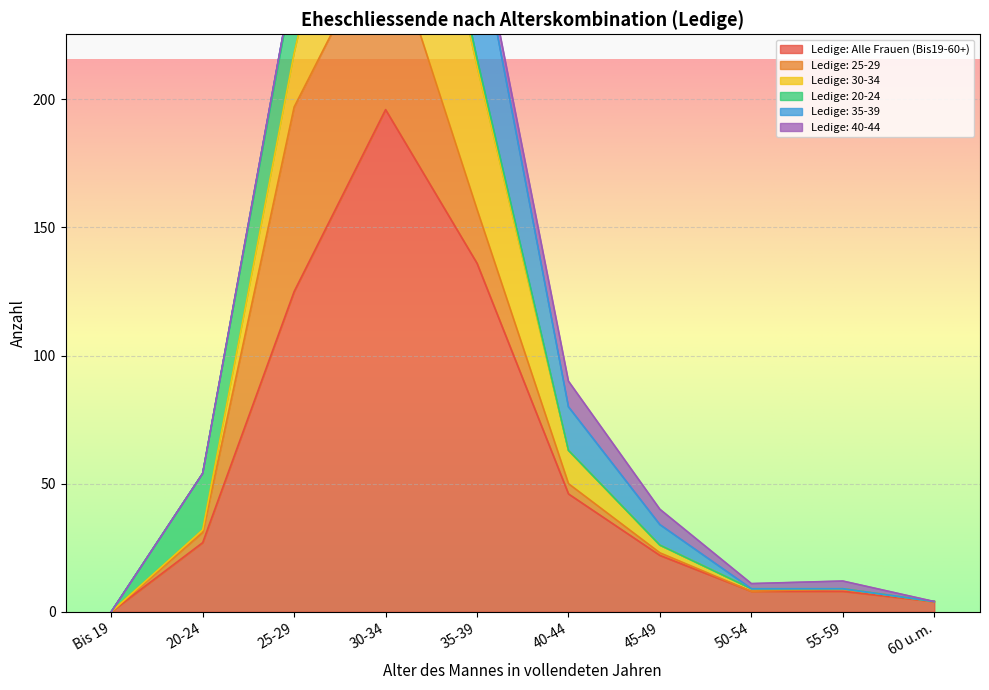

Does the chart display data point markers on the line(s)?

No